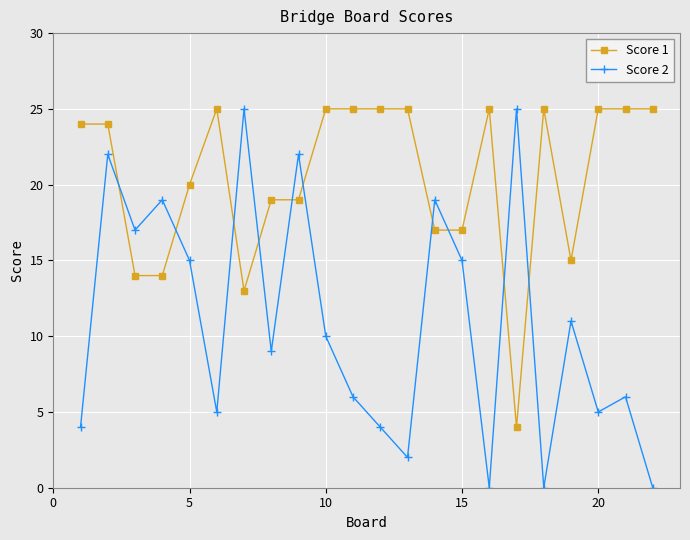

What is the value of the Score 1 point at the 14th from the left?

17